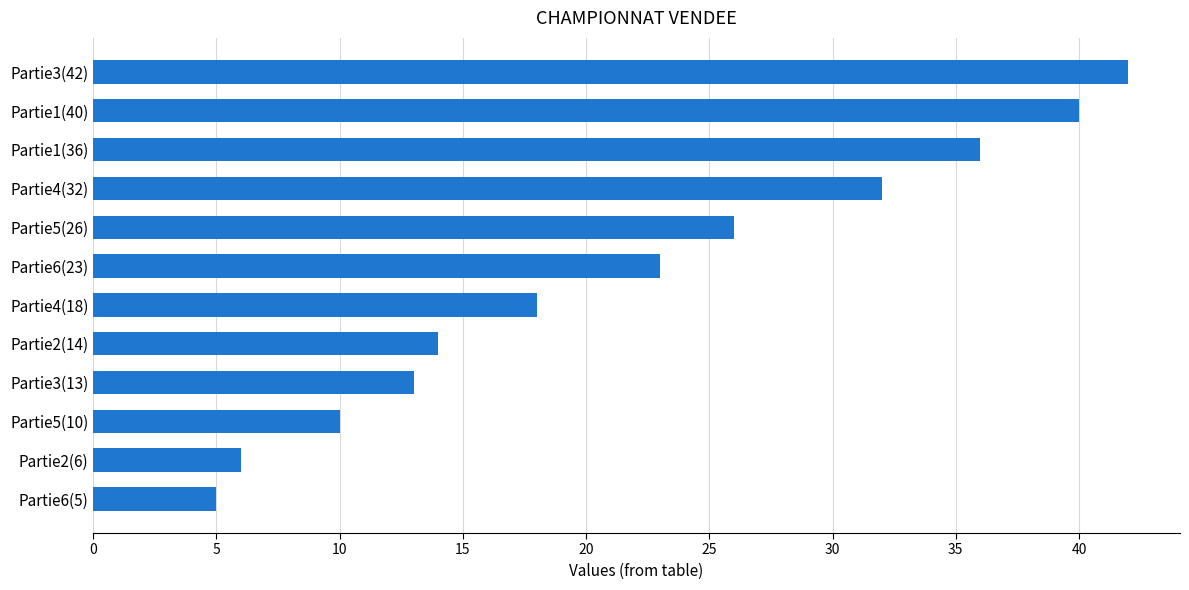

Which category has the highest value across all series?

Partie3(42)